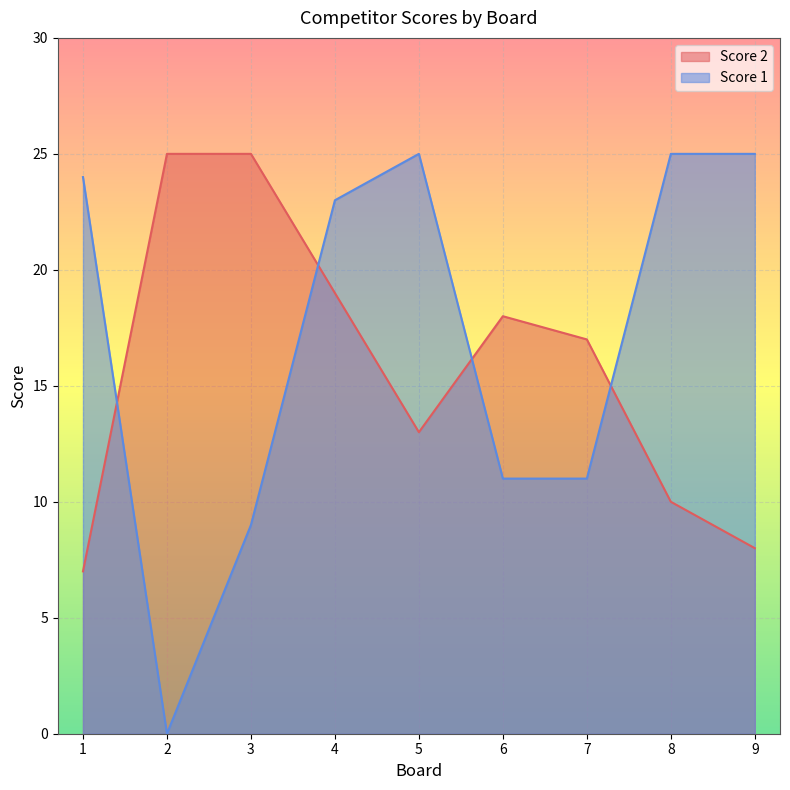

What is the maximum value shown in the chart?

25